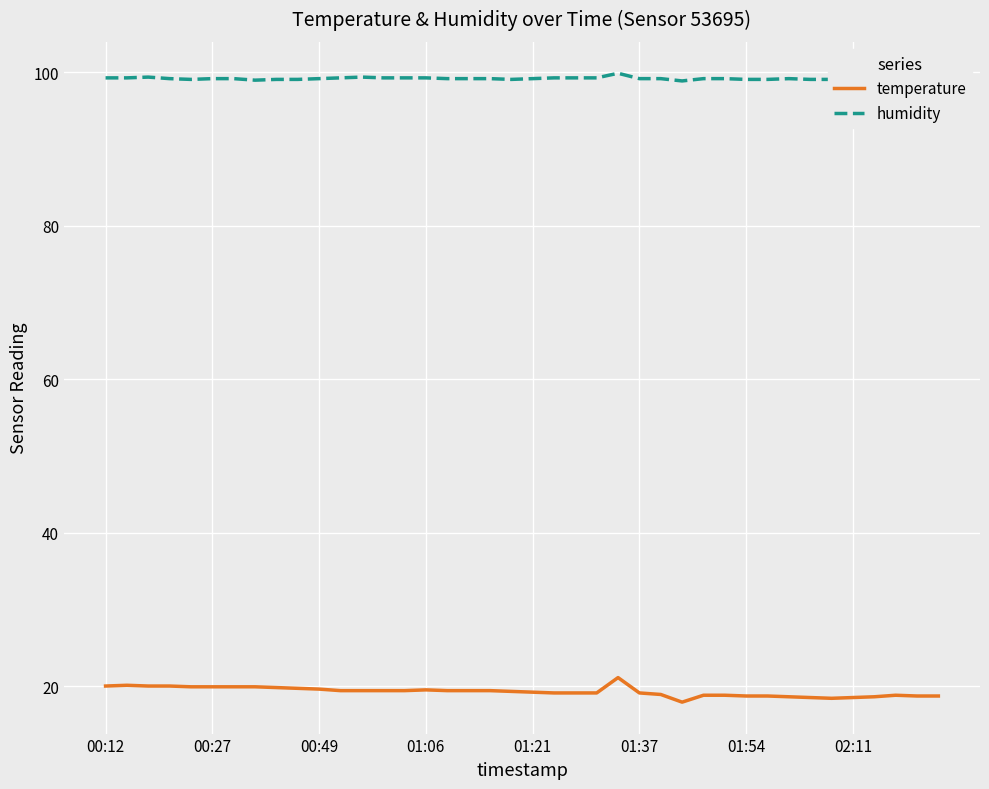

What are all the series names shown in the legend?

temperature, humidity